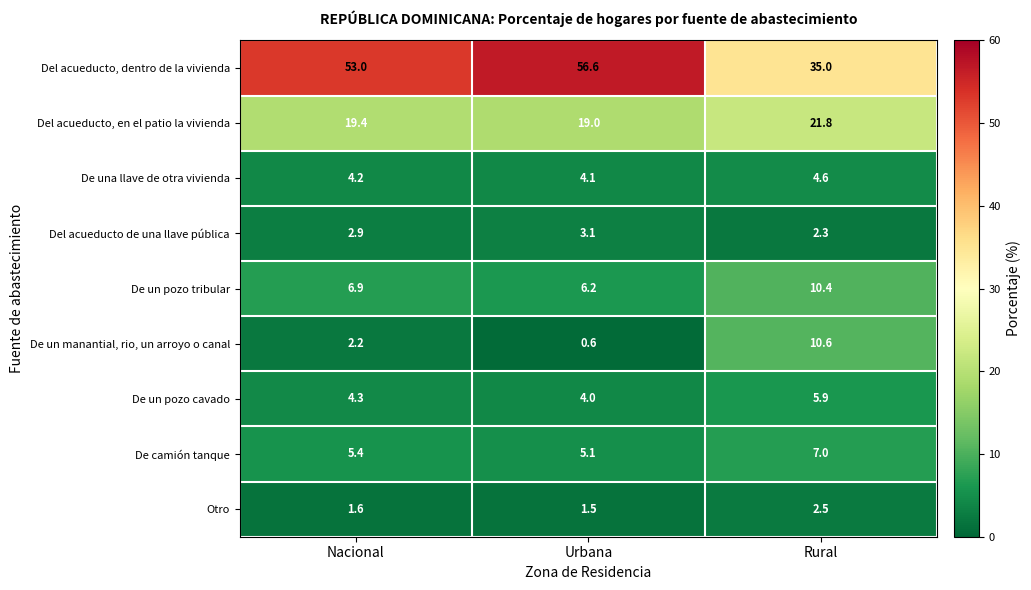

What is the difference between the De una llave de otra vivienda values at Urbana and Rural?

0.5